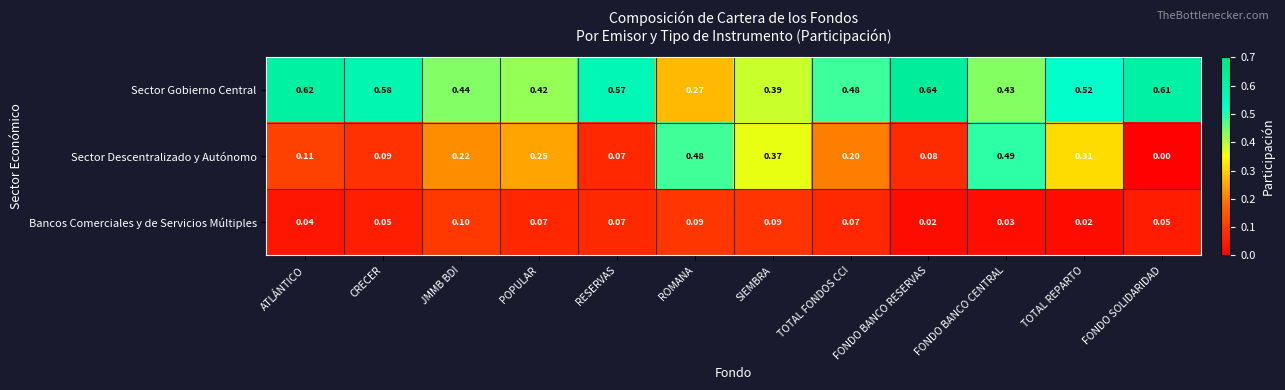

Between POPULAR and TOTAL FONDOS CCI, which series saw the biggest shift?

Sector Gobierno Central